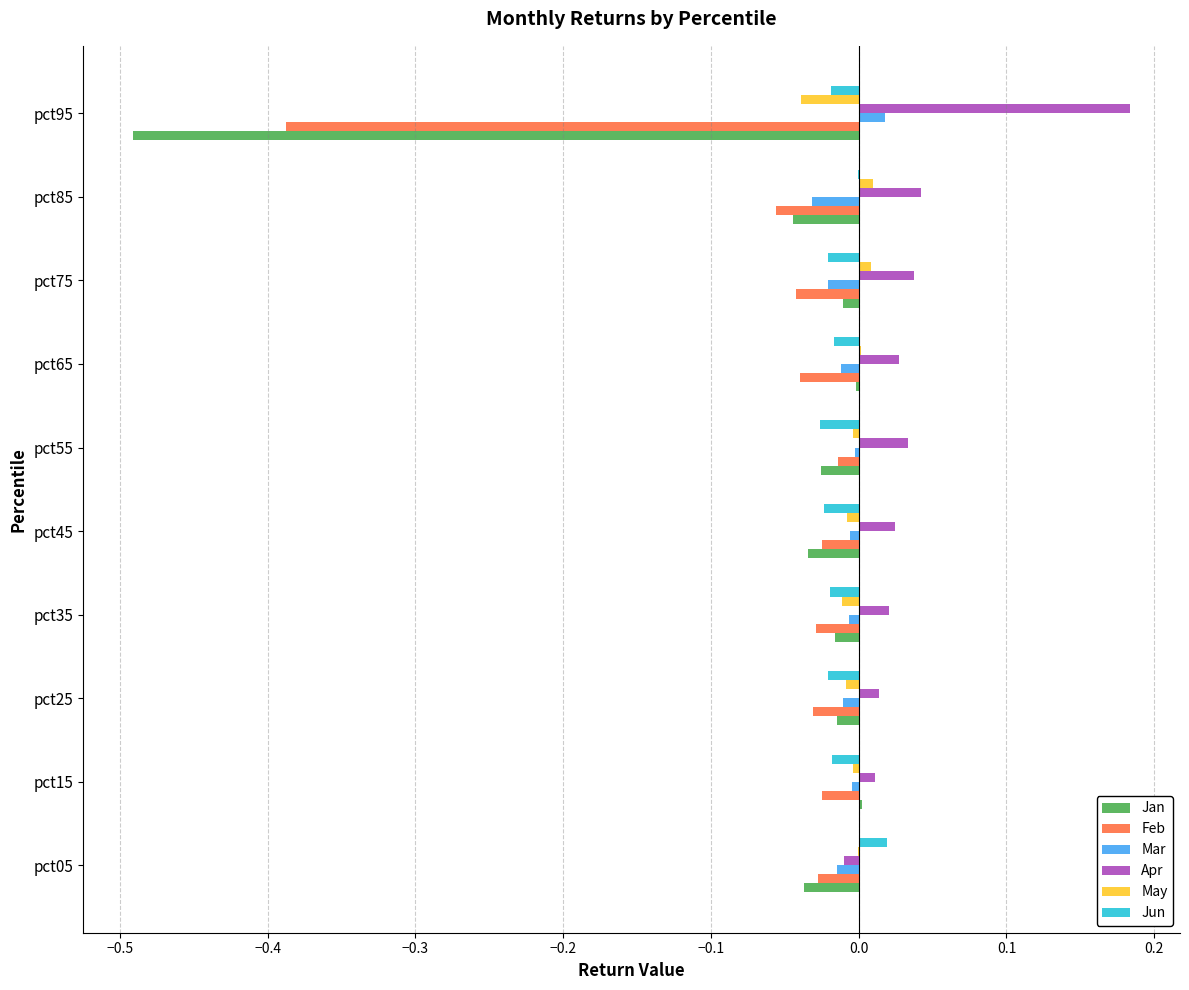

Which series has the largest total across all categories?

Apr